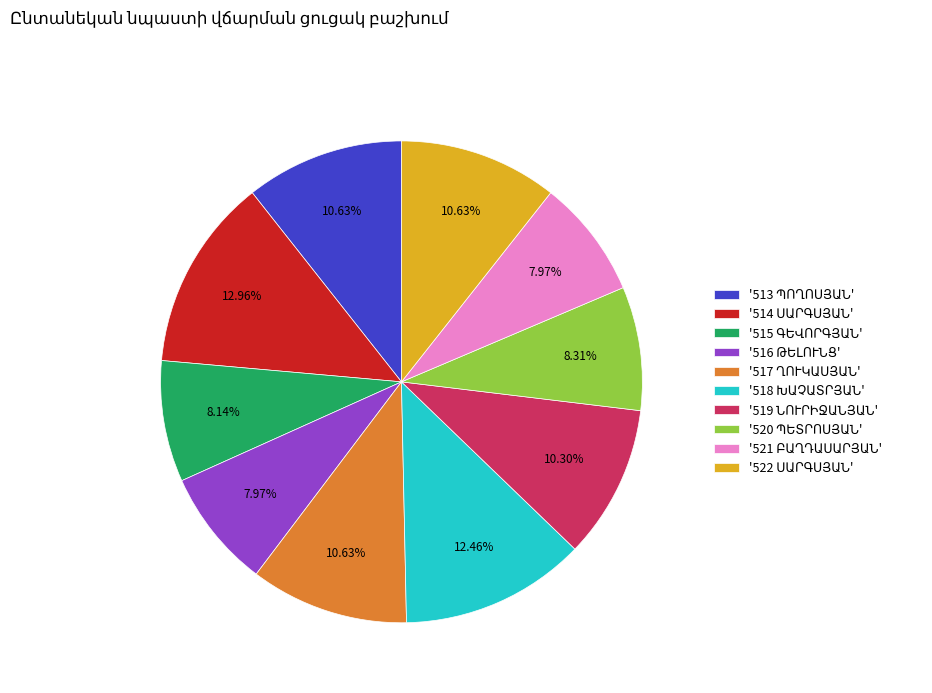

Count the number of slices in the pie.

10